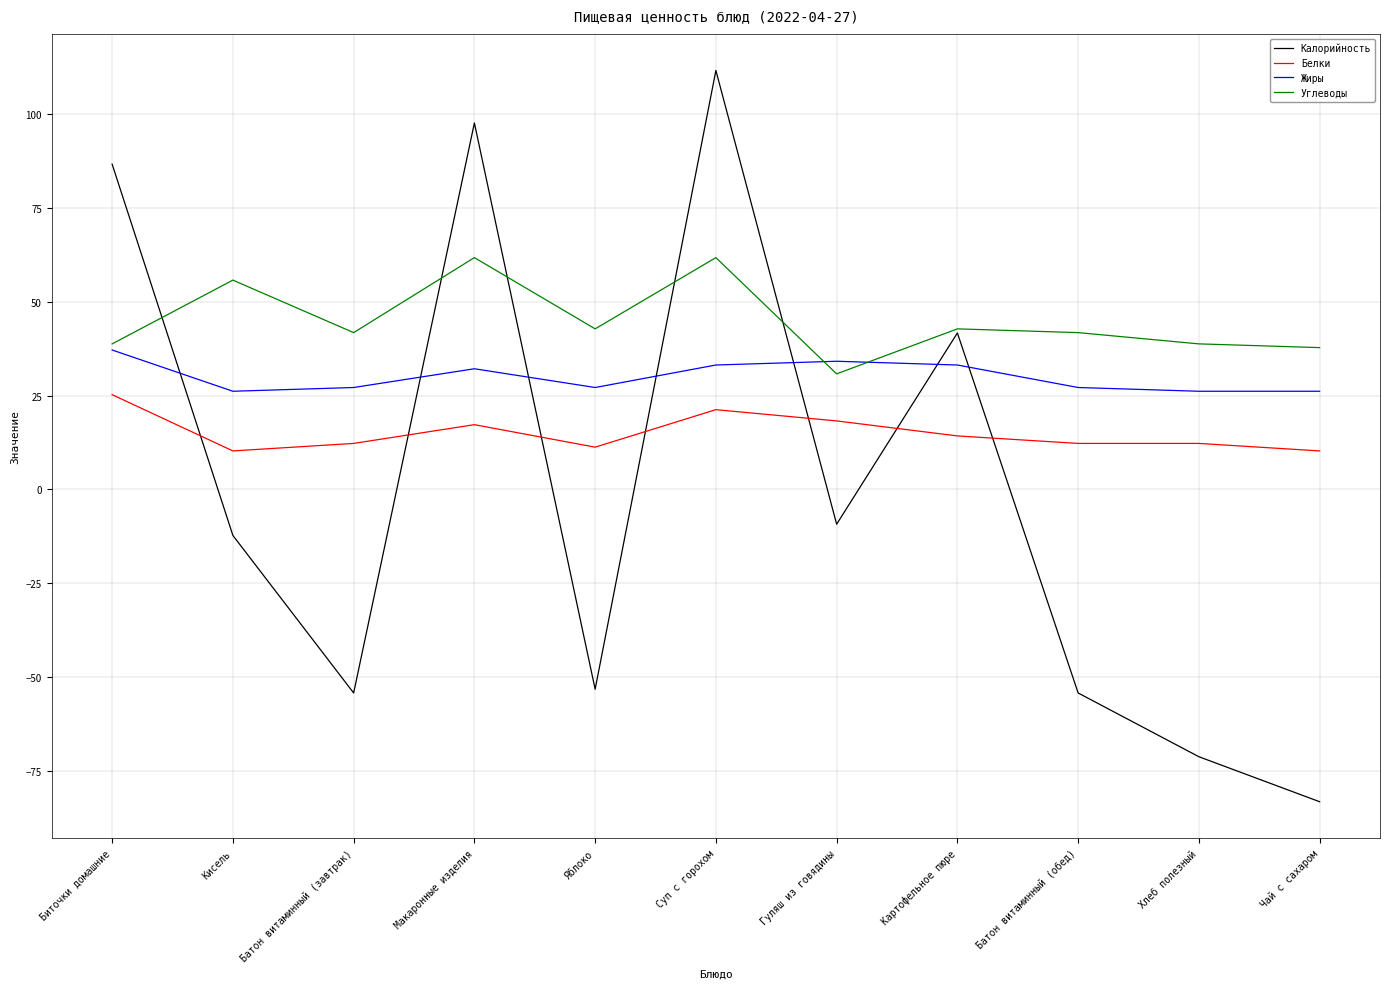

Which series has the widest spread of values?

Калорийность